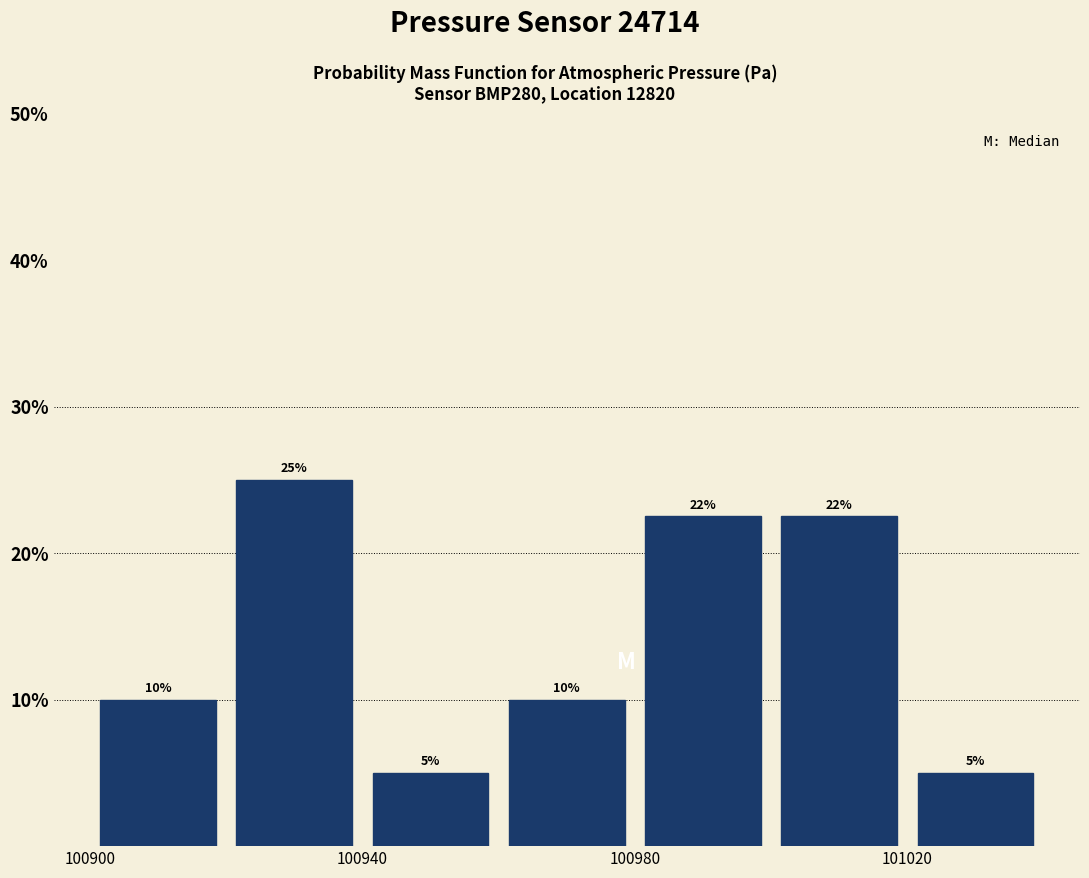

Which range on the x-axis has the tallest bar?

100920 to 100940